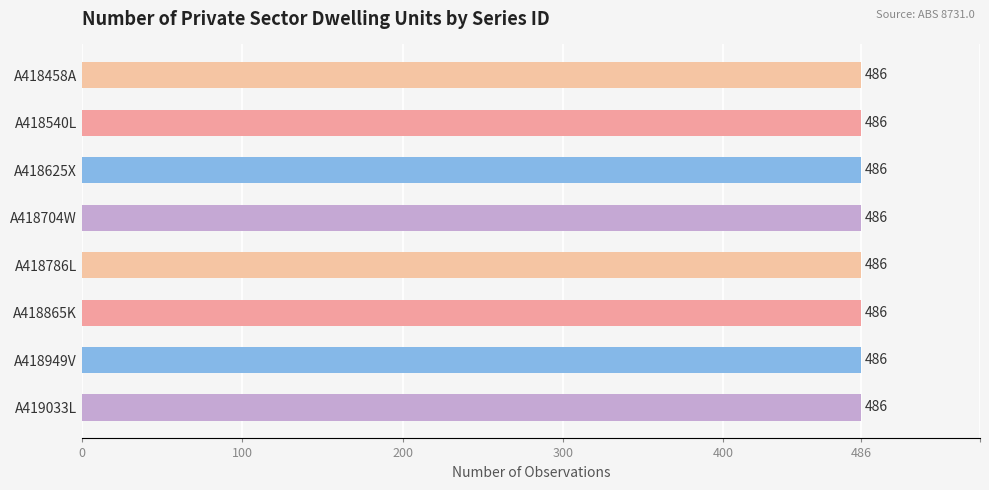

The No. Obs. series shows 486 at A418786L. True or false?

True